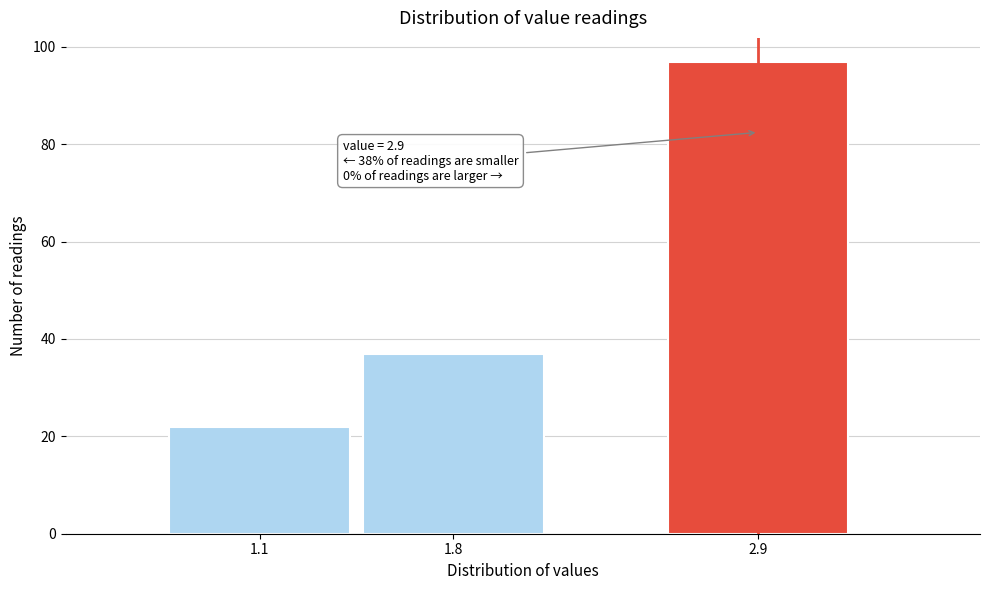

Reading left to right, list all the values displayed in this chart.

1.1=22	1.8=37	2.9=97